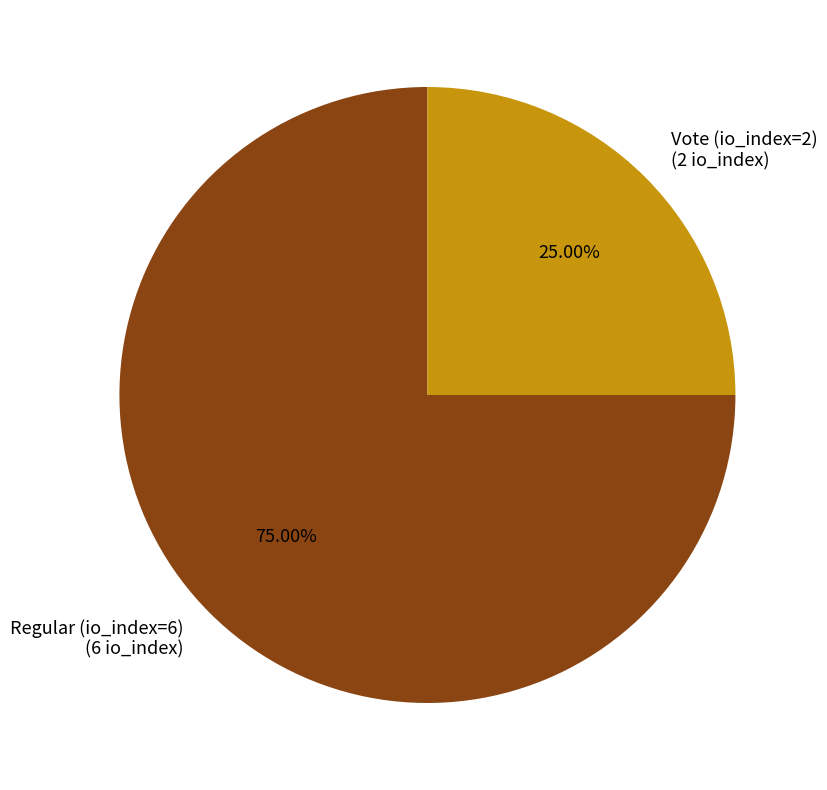

Which category accounts for the majority?

Regular (io_index=6)